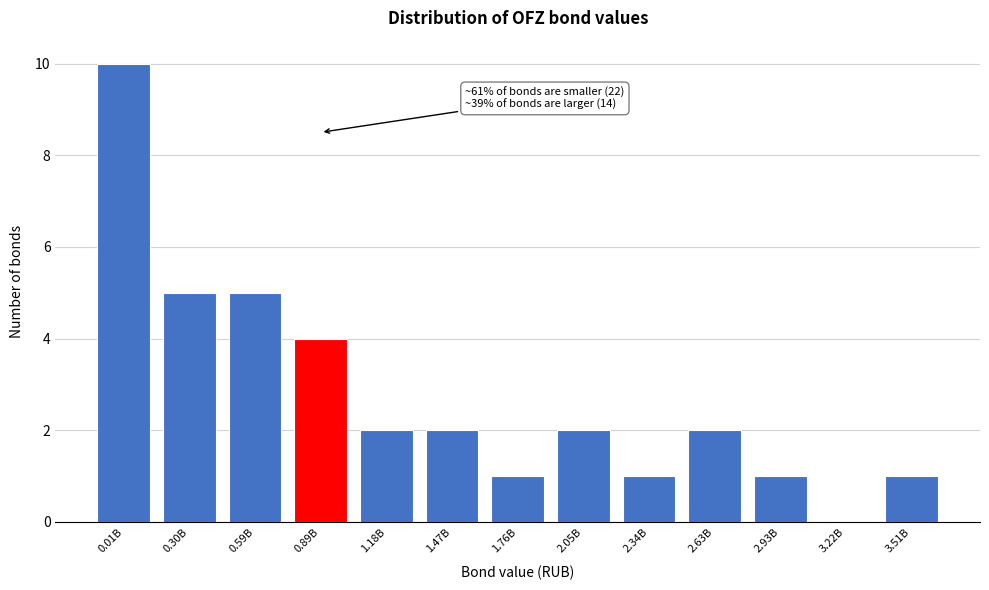

Reading left to right, extract all data points from this chart.

0.01B=10	0.30B=5	0.59B=5	0.89B=4	1.18B=2	1.47B=2	1.76B=1	2.05B=2	2.34B=1	2.63B=2	2.93B=1	3.22B=0	3.51B=1